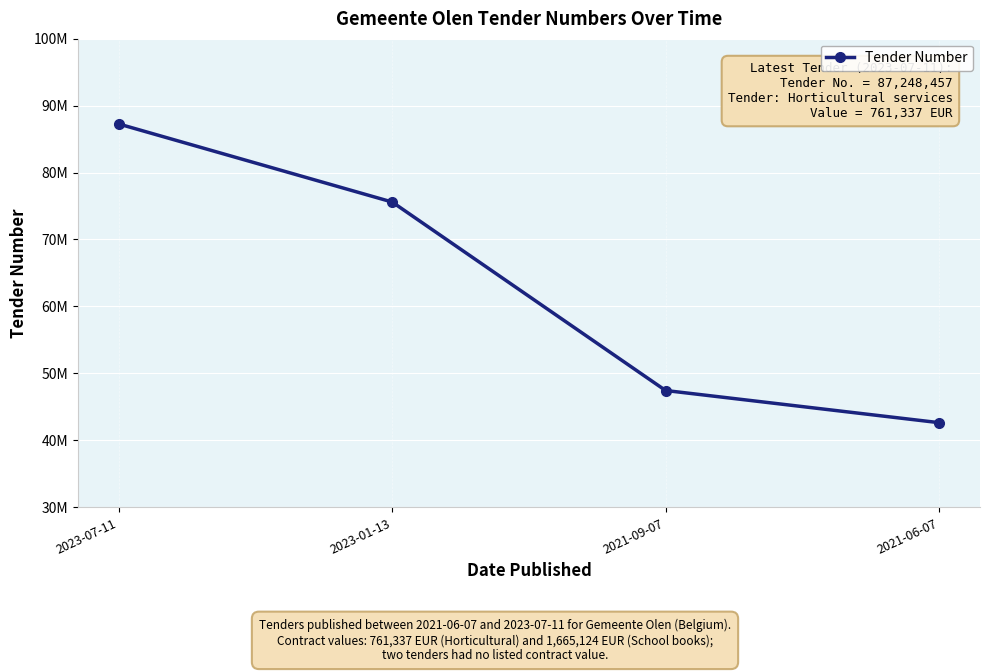

Is this an area chart (filled region under the line)?

No